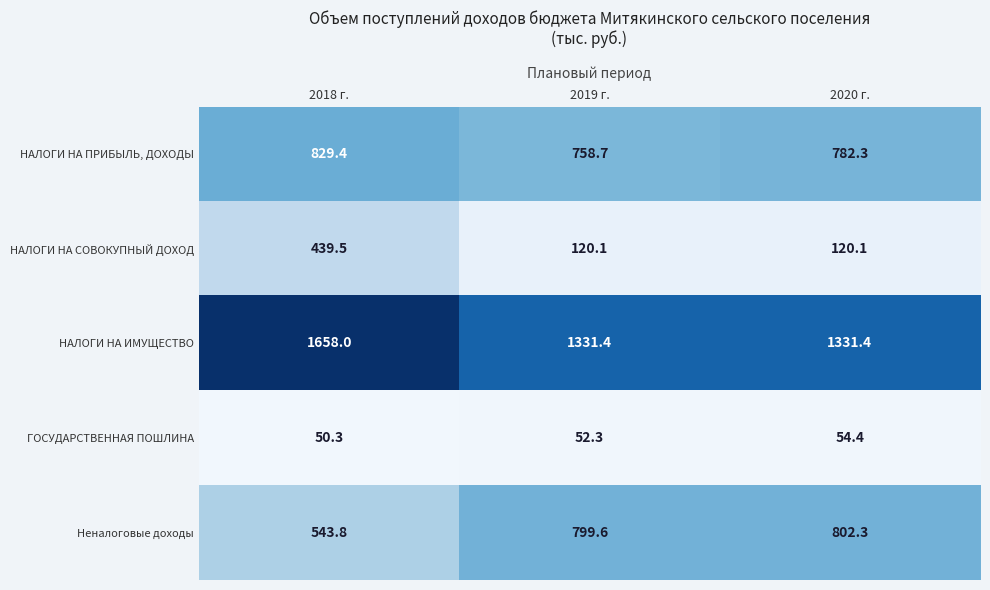

How many values in the Неналоговые доходы series exceed 799?

2